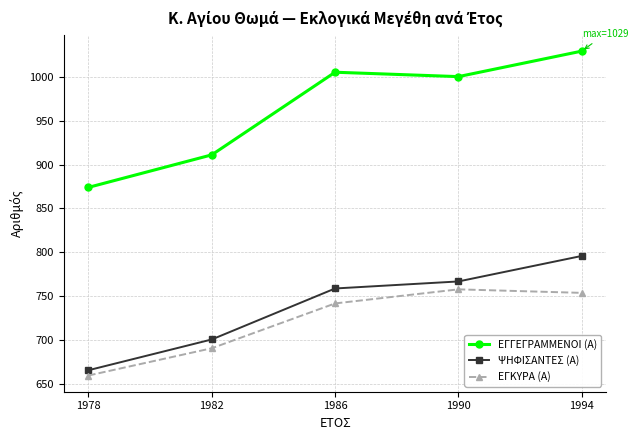

True or false: ΕΓΓΕΓΡΑΜΜΕΝΟΙ (Α) and ΕΓΚΥΡΑ (Α) cross at least once.

False